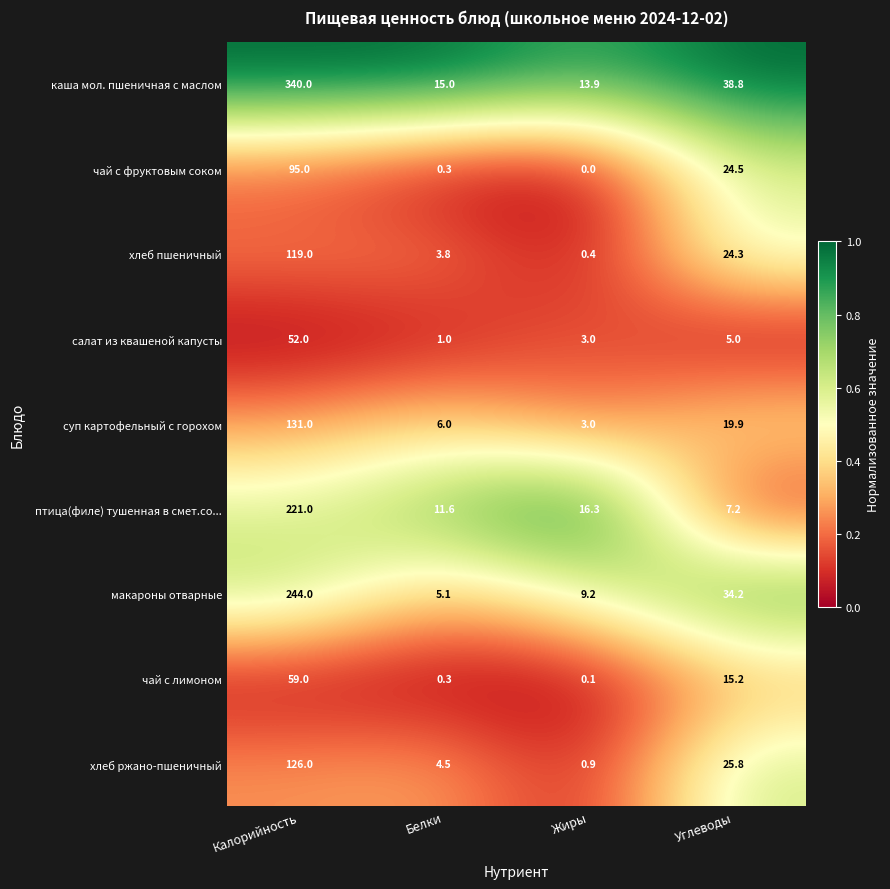

True or false: хлеб пшеничный has a value of 11.3 at Углеводы.

False